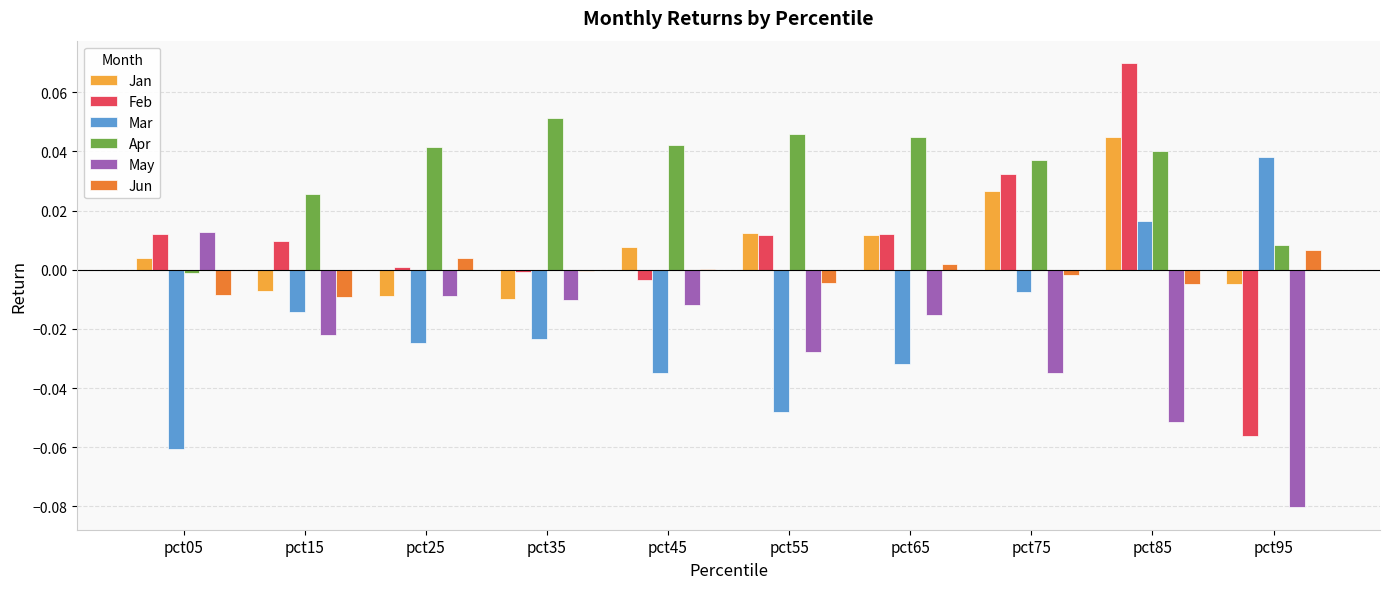

Which series has the largest total across all categories?

Apr